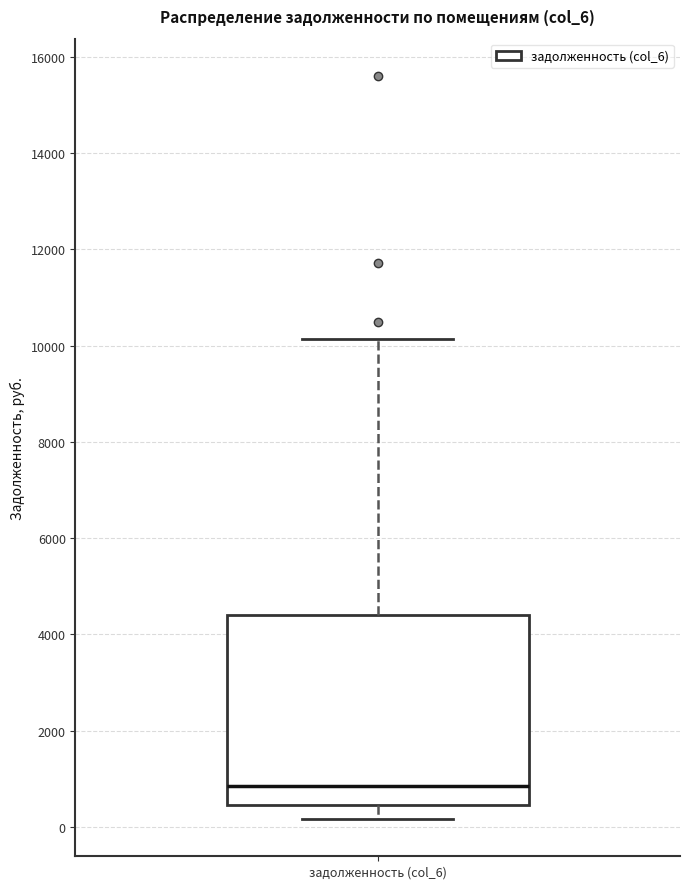

Where is the lower edge of the box for задолженность (col_6) on the y-axis? The values are not printed on the chart, so give them approximately, as read against the axis.

400